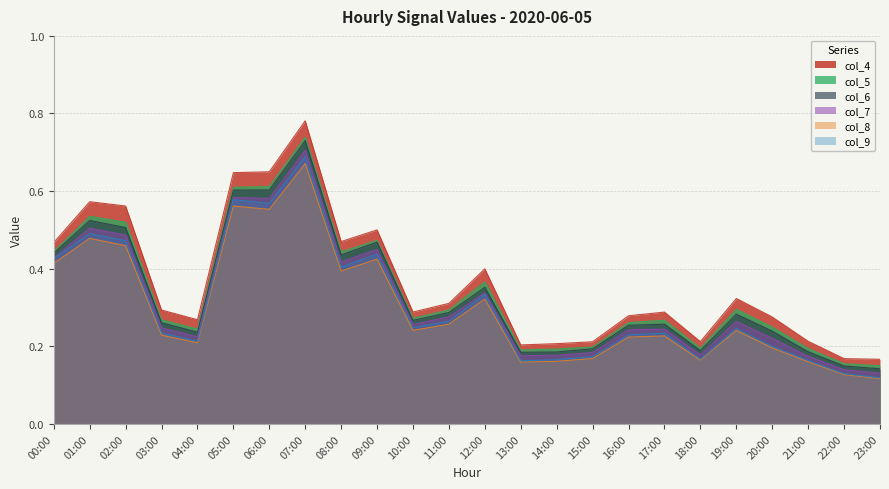

What is the highest value of the col_5 series?

0.7